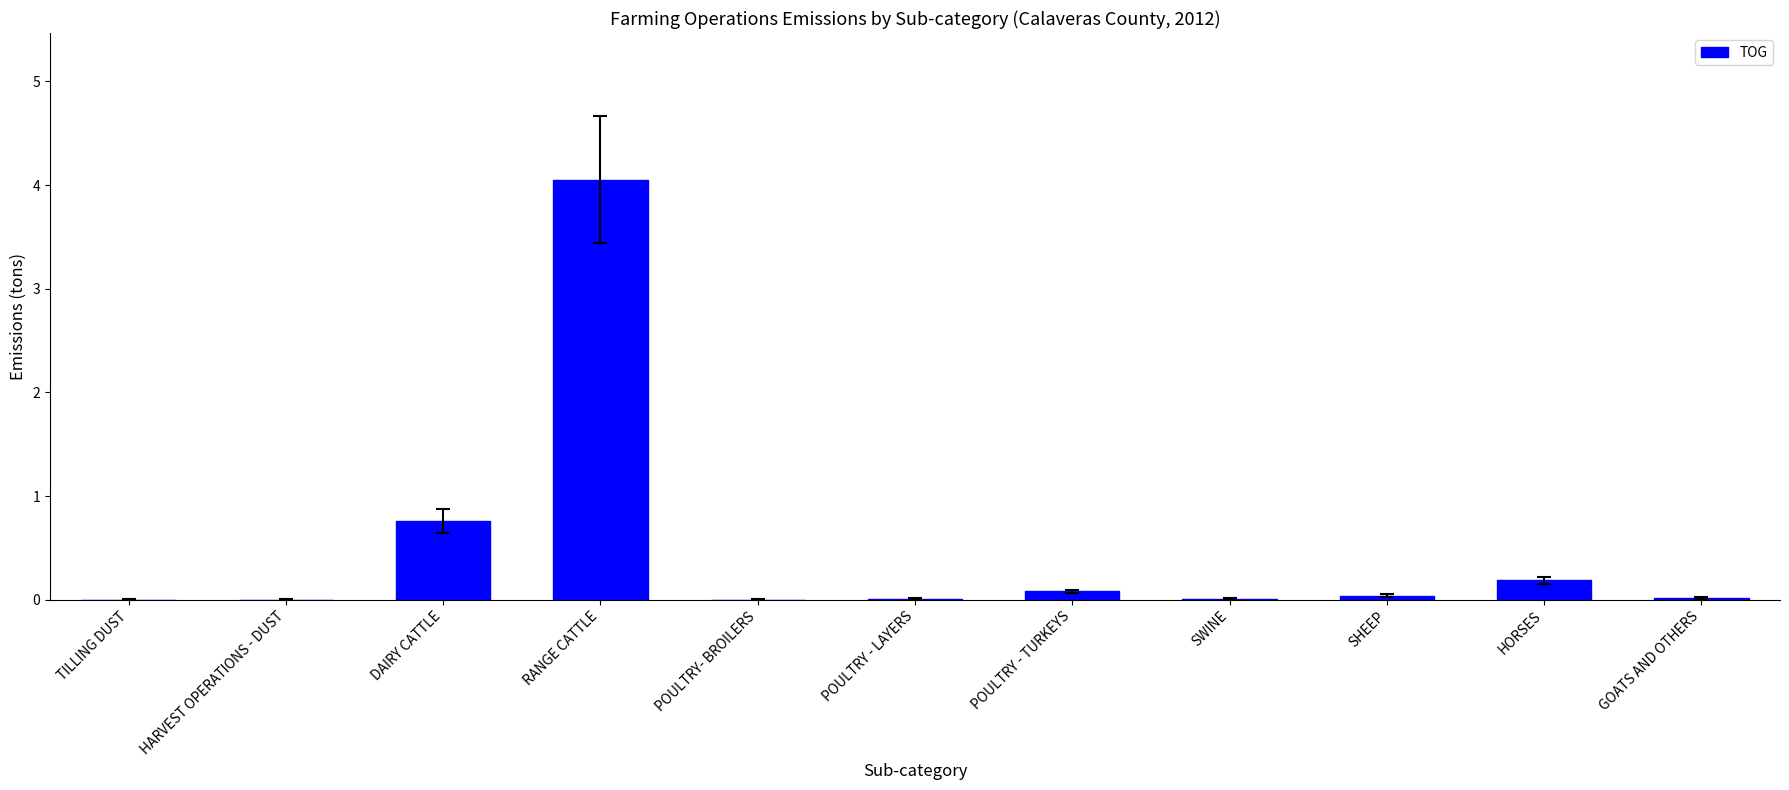

At which label is the value closest to 2?

DAIRY CATTLE